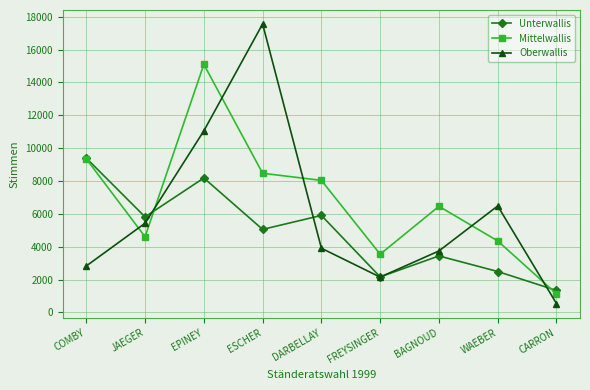

Is it true that Oberwallis equals 1523 at BAGNOUD?

False